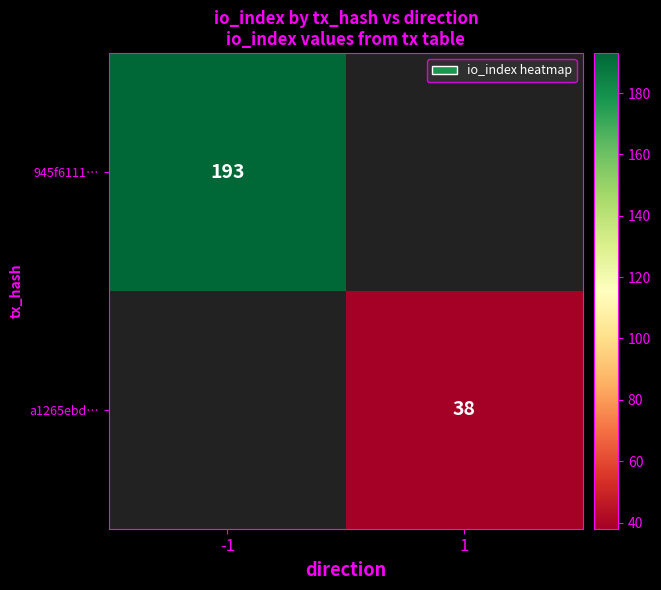

Is it true that 945f6111… equals 84.2 at -1?

False